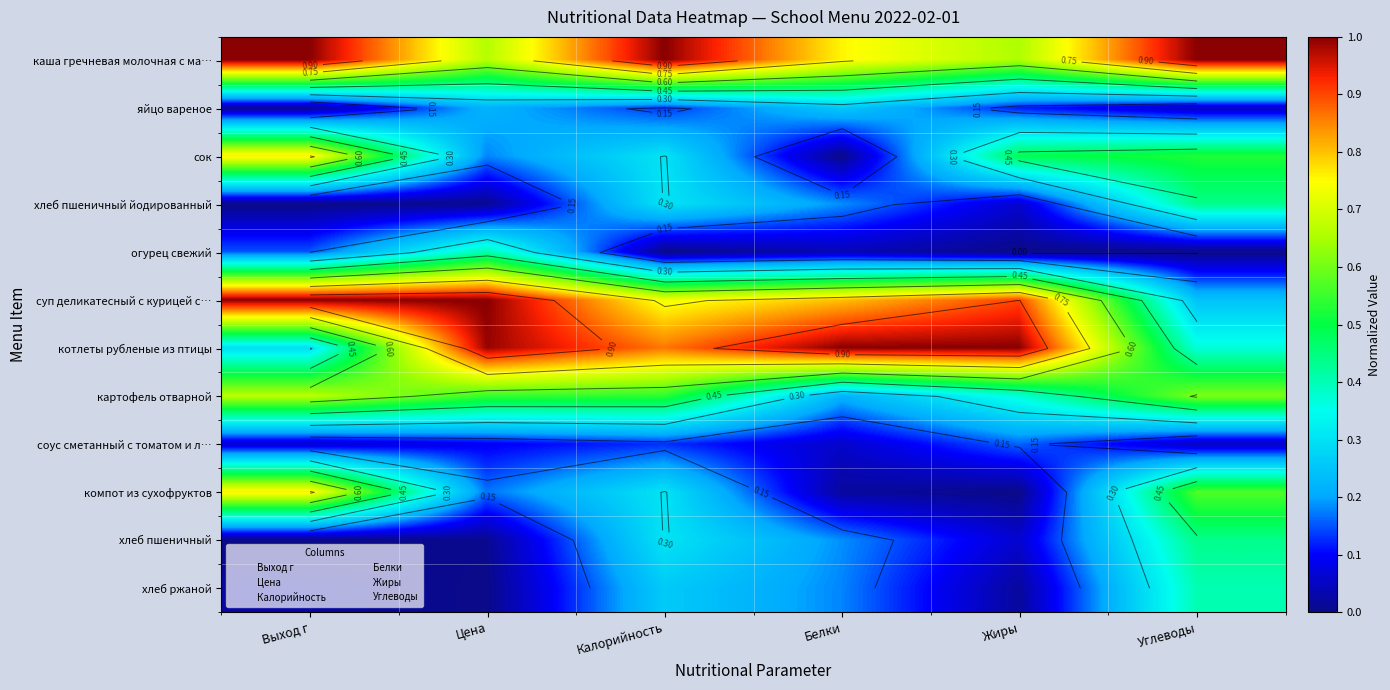

True or false: суп деликатесный с курицей с… has a value of 1.5 at Цена.

False